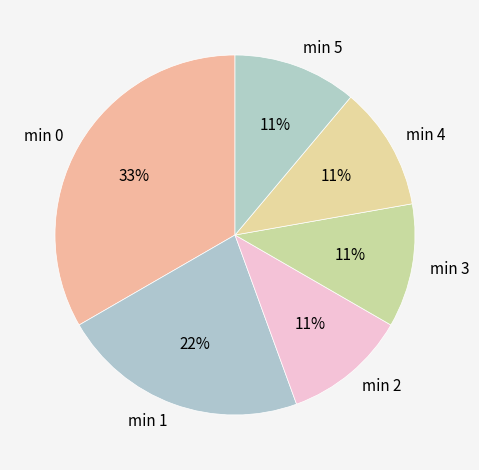

Does min 4 represent more than half of the total?

No